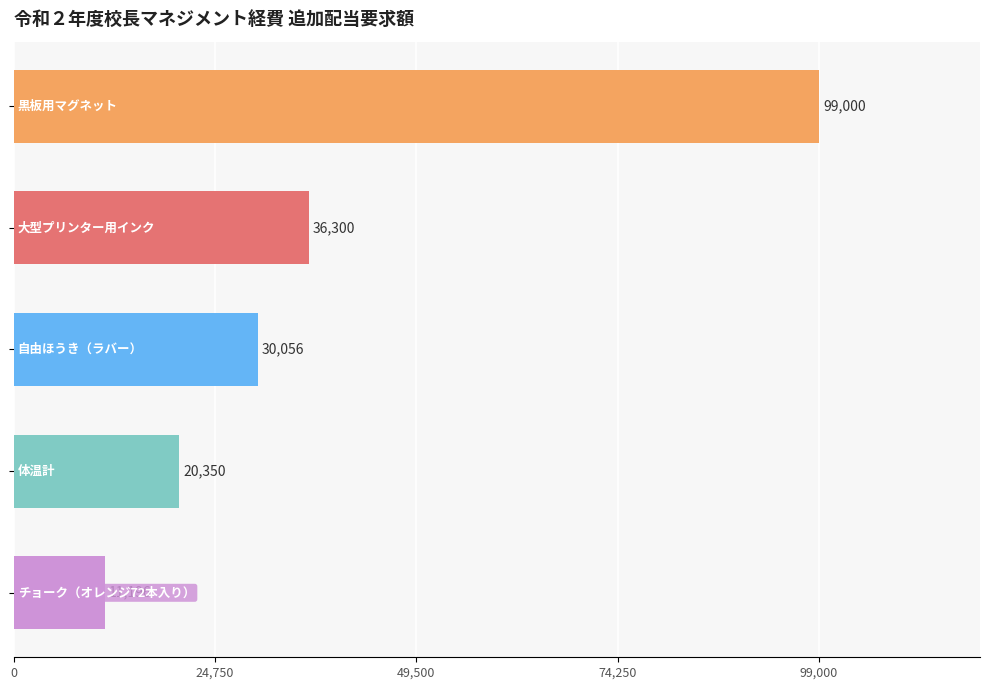

What is the difference between the maximum and minimum values?

87804